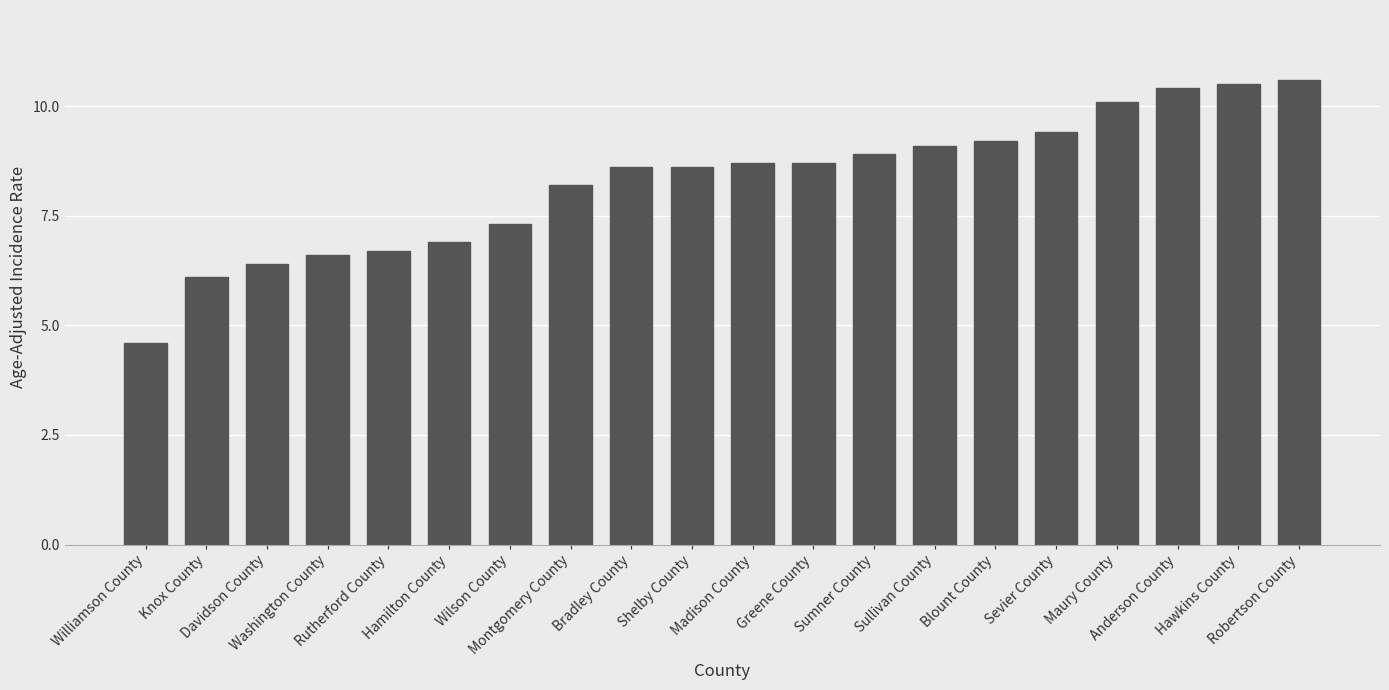

Reading right to left, what are all the values shown in this chart?

10.6	10.5	10.4	10.1	9.4	9.2	9.1	8.9	8.7	8.7	8.6	8.6	8.2	7.3	6.9	6.7	6.6	6.4	6.1	4.6